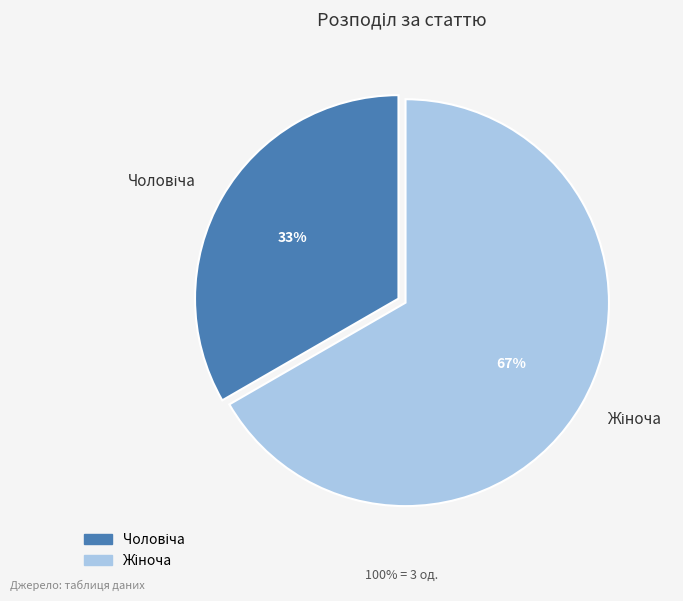

Does any single category account for the majority?

Yes